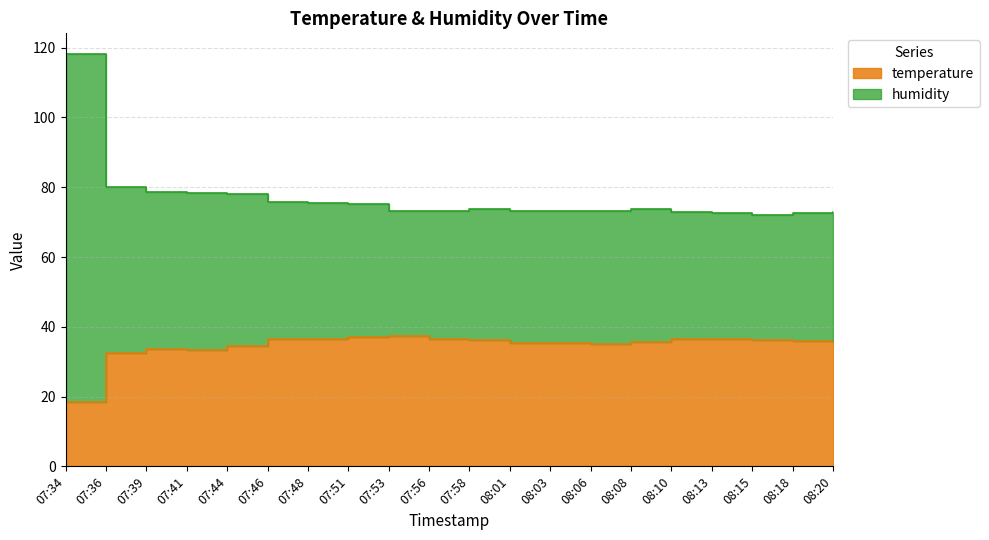

How many interior local valleys does the humidity series have?

2